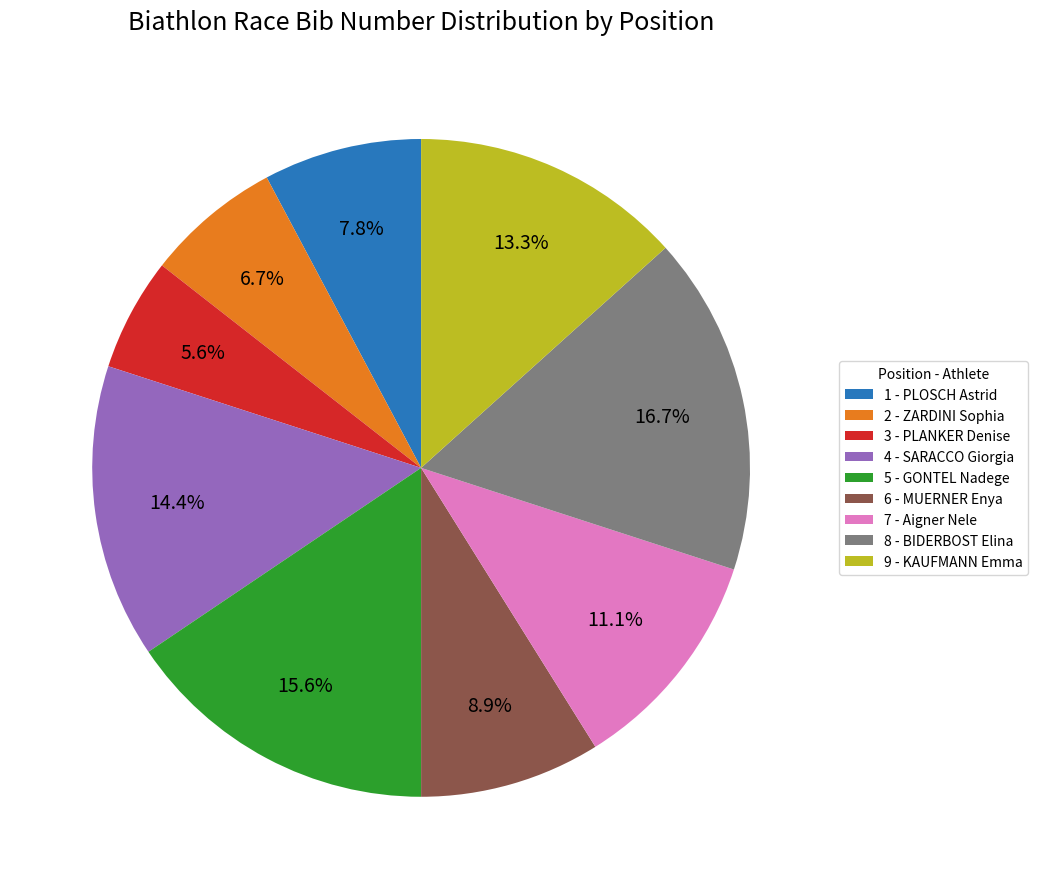

Does any single category account for the majority?

No